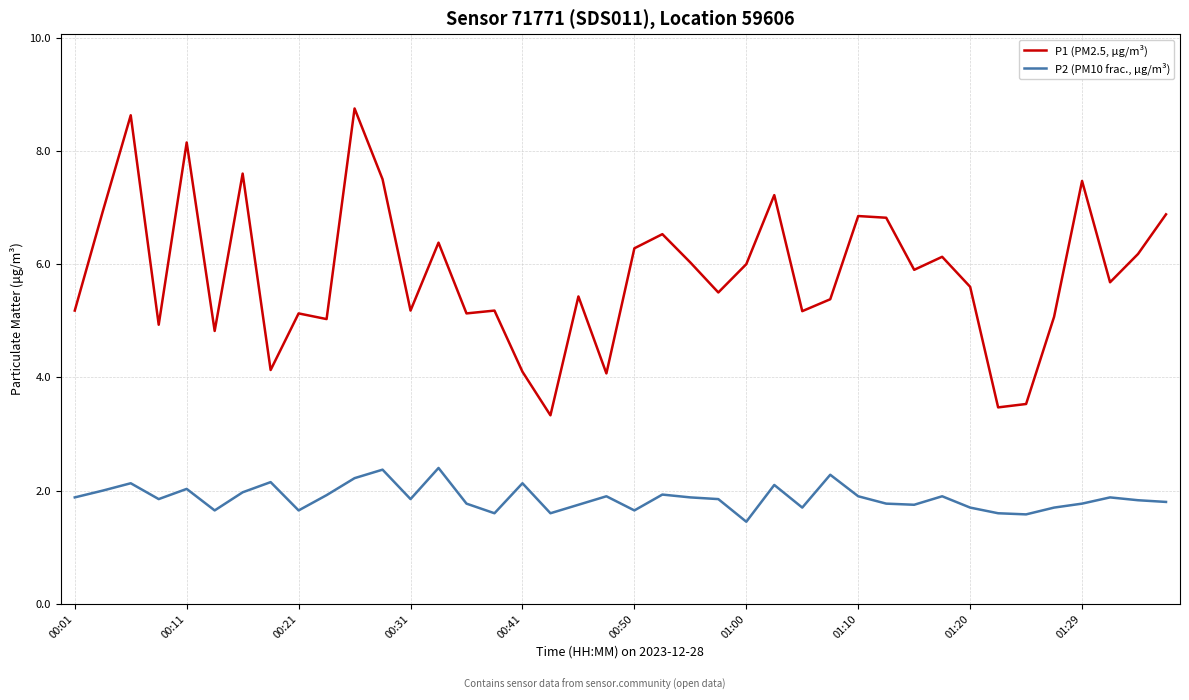

True or false: P2 (PM10 frac., µg/m³) and P1 (PM2.5, µg/m³) intersect in this chart.

False